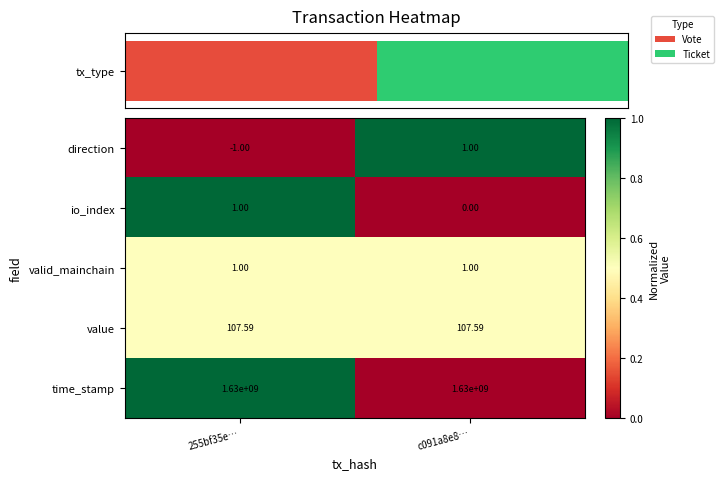

Is the value of time_stamp at 255bf35e… greater than the value of direction at 255bf35e…?

Yes